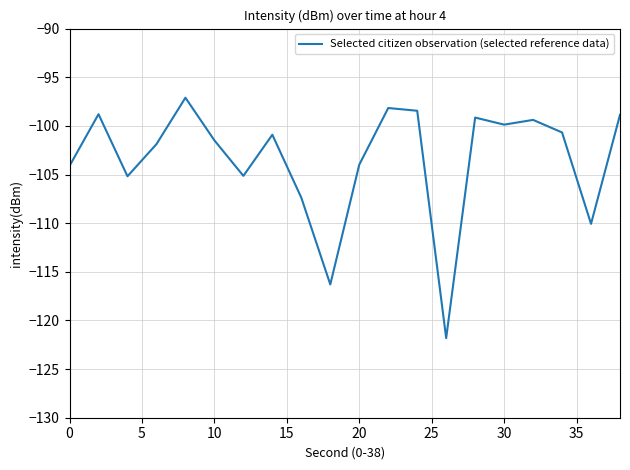

Count the number of data series in this chart.

1